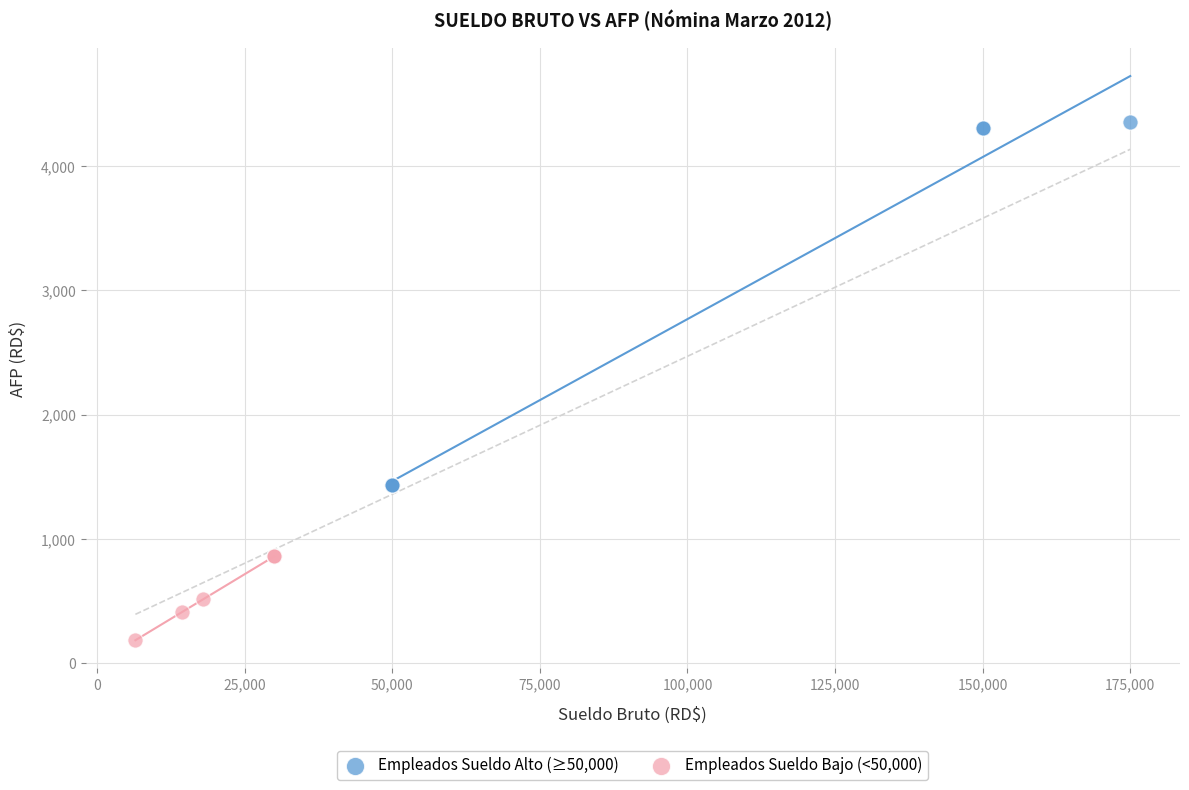

Which series reaches the minimum Y coordinate?

Empleados Sueldo Bajo (<50,000)